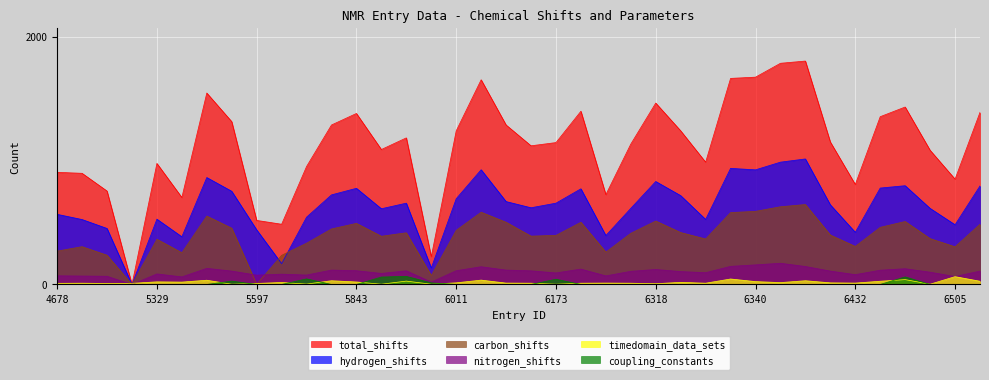

List the labels in order of total_shifts value, smallest first.

5307, 5859, 5656, 5597, 5335, 6209, 5166, 6432, 6505, 5106, 4678, 5691, 5329, 6338, 6464, 5844, 6138, 6240, 6173, 6396, 5845, 6011, 6337, 5842, 6128, 5596, 6443, 5843, 6514, 6176, 6448, 6318, 5589, 6052, 6339, 6340, 6341, 6344